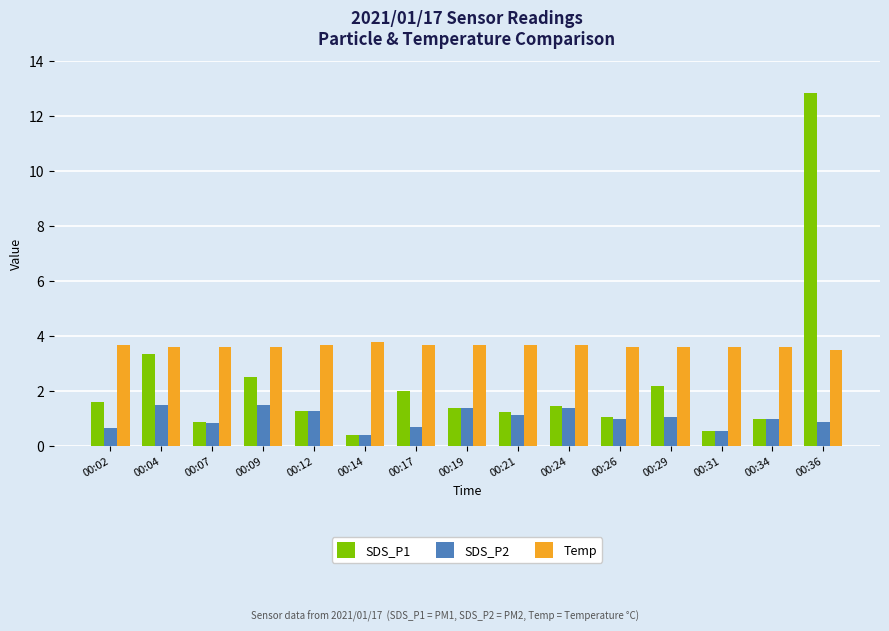

What is the sum of the SDS_P2 values at 00:26 and 00:19?

2.4